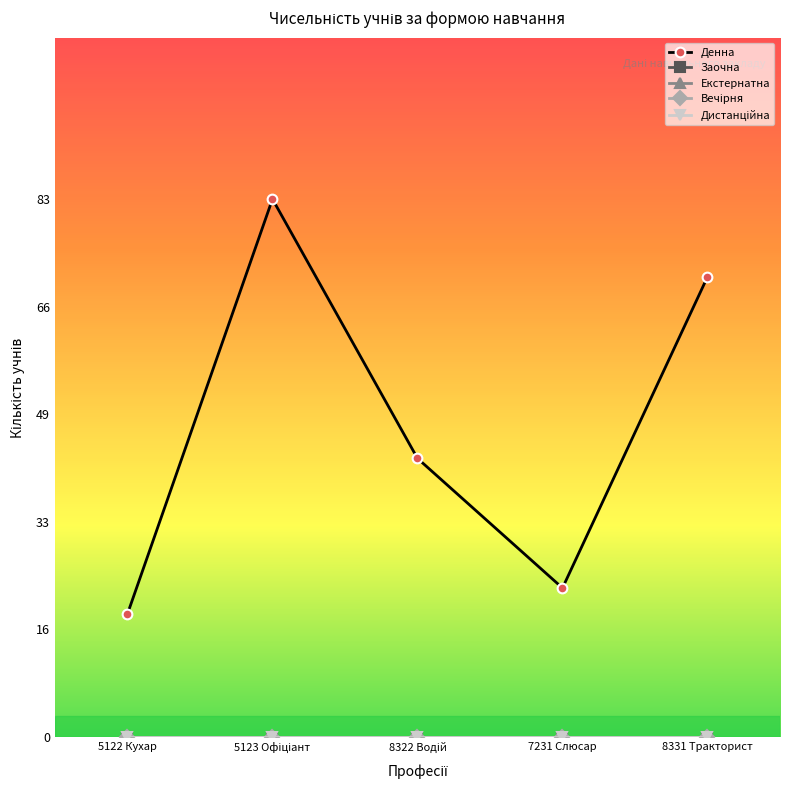

Is this an area chart (filled region under the line)?

No